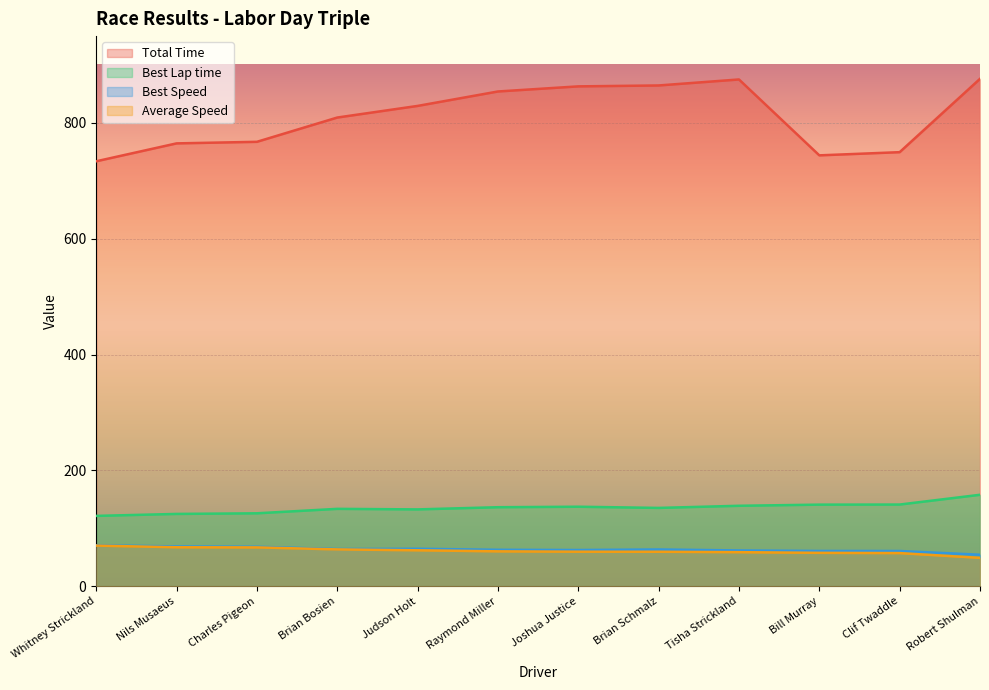

What is the label of the 6th point from the right?

Joshua Justice